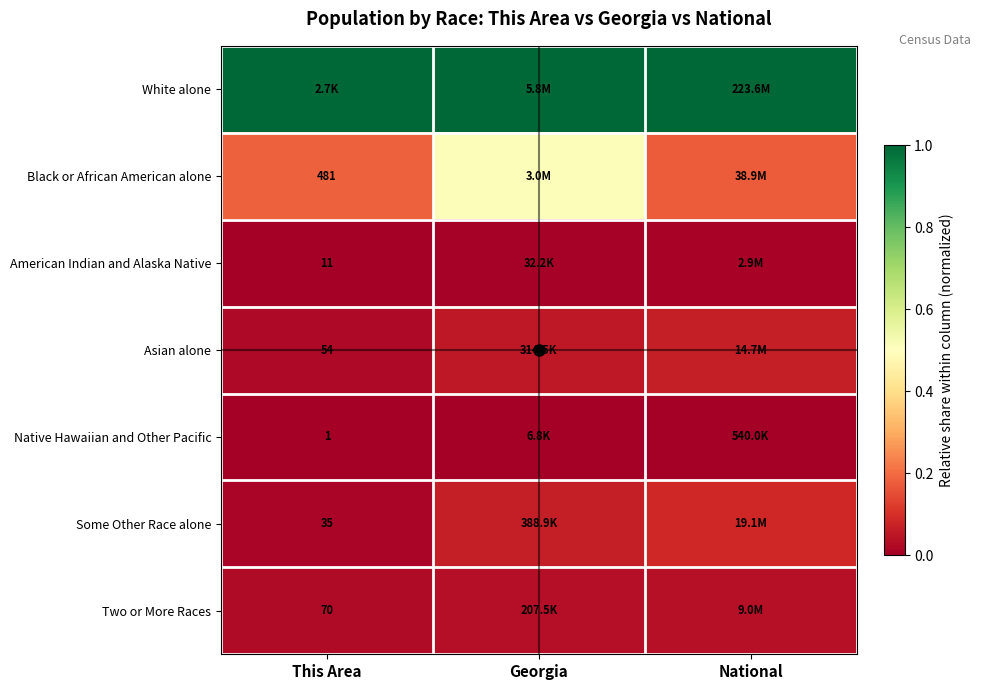

Which has a higher value, Georgia or This Area?

Georgia